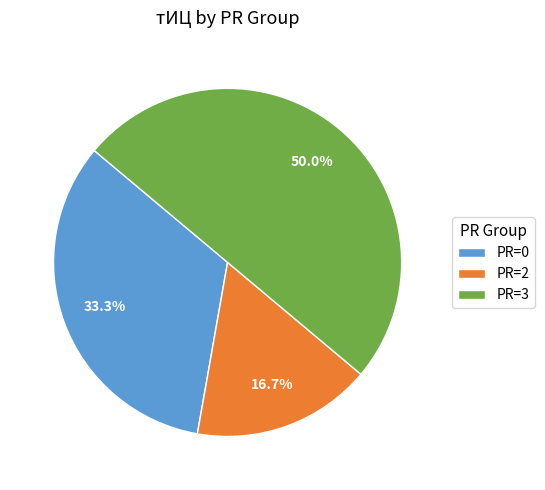

Which slice is the largest?

PR=3